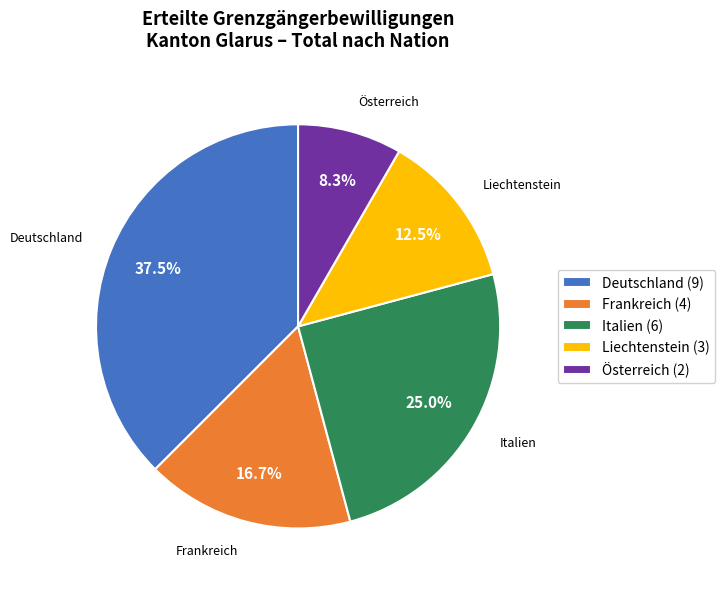

Which category has the biggest portion of the pie?

Deutschland